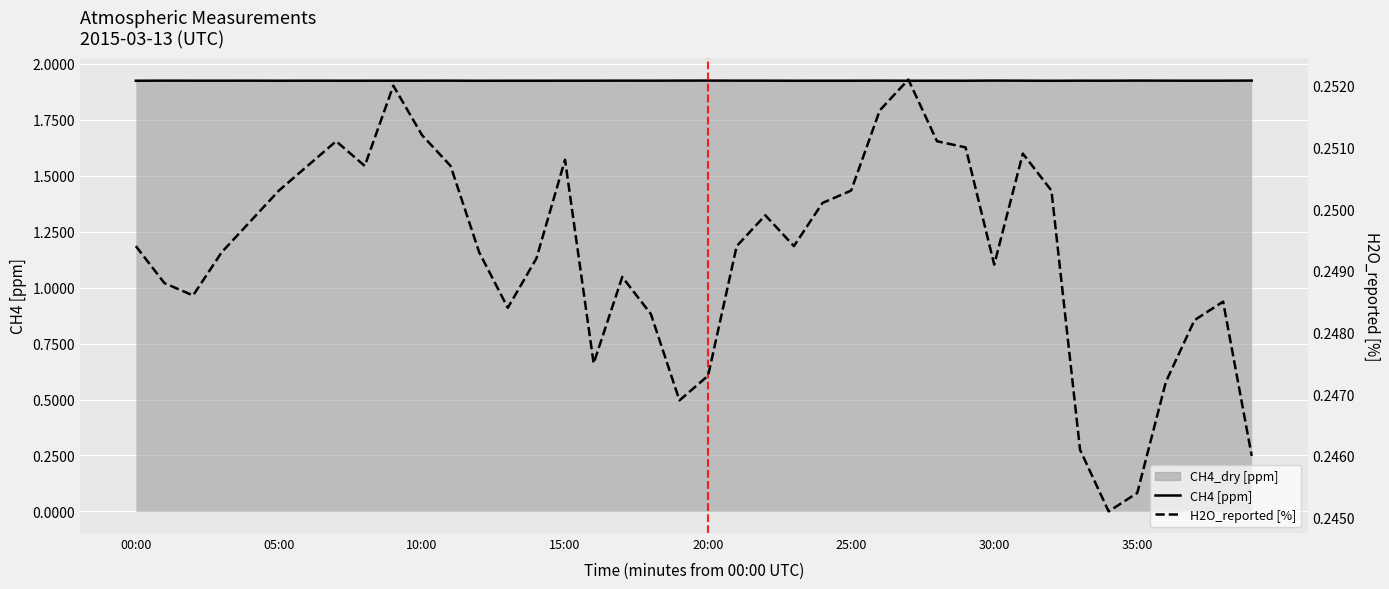

What is the smallest value displayed?

0.2